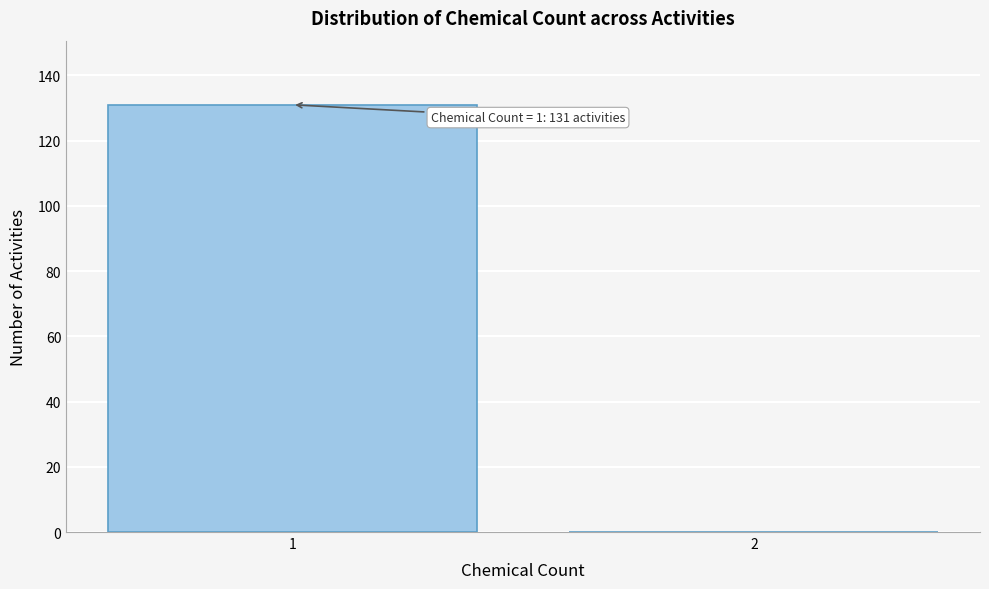

Reading left to right, transcribe all the data shown in this chart.

1=131	2=0